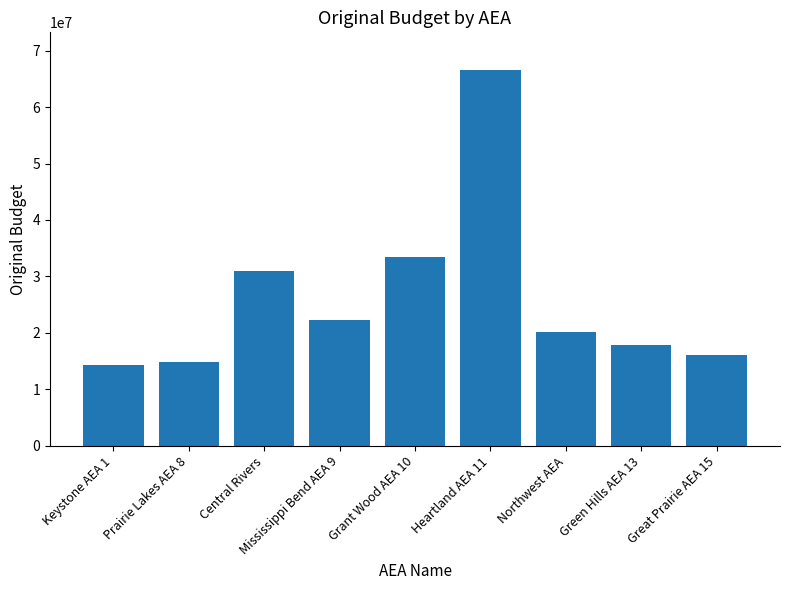

What value does the data have at Mississippi Bend AEA 9?

22250680